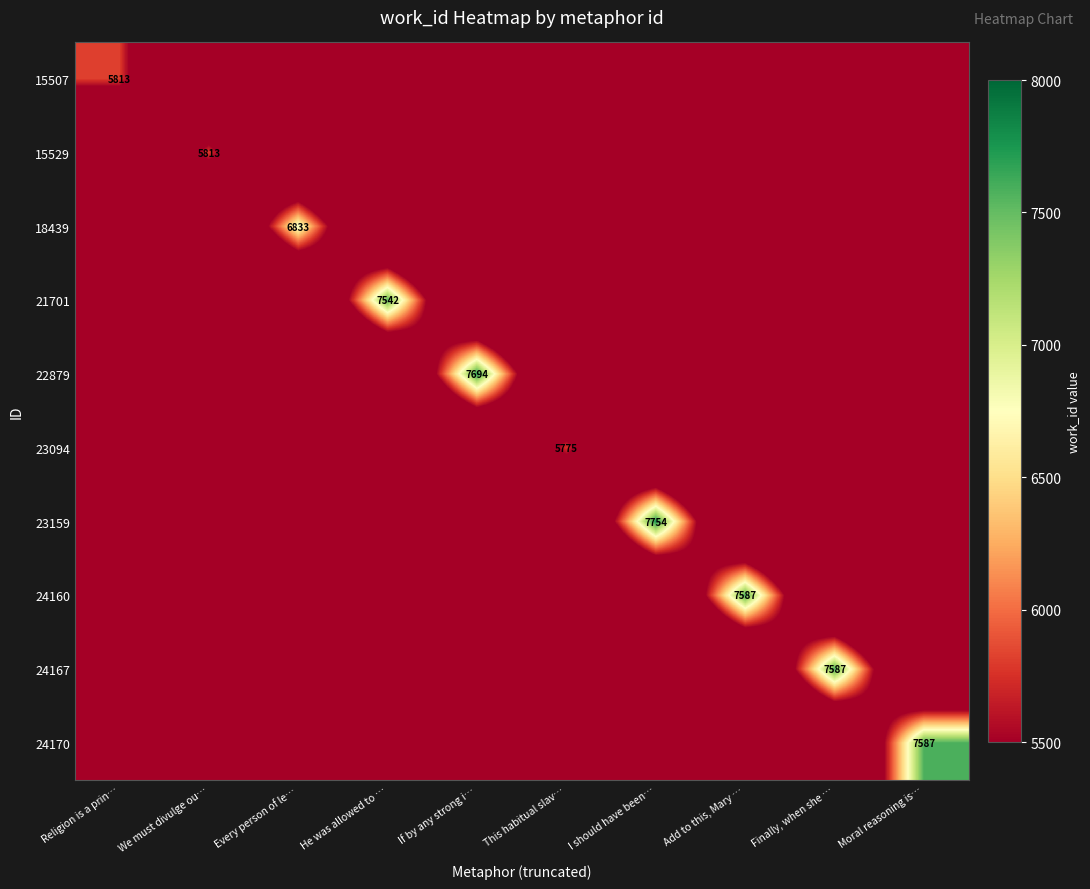

The 24160 series shows 10840.0 at Add to this, Mary …. True or false?

False